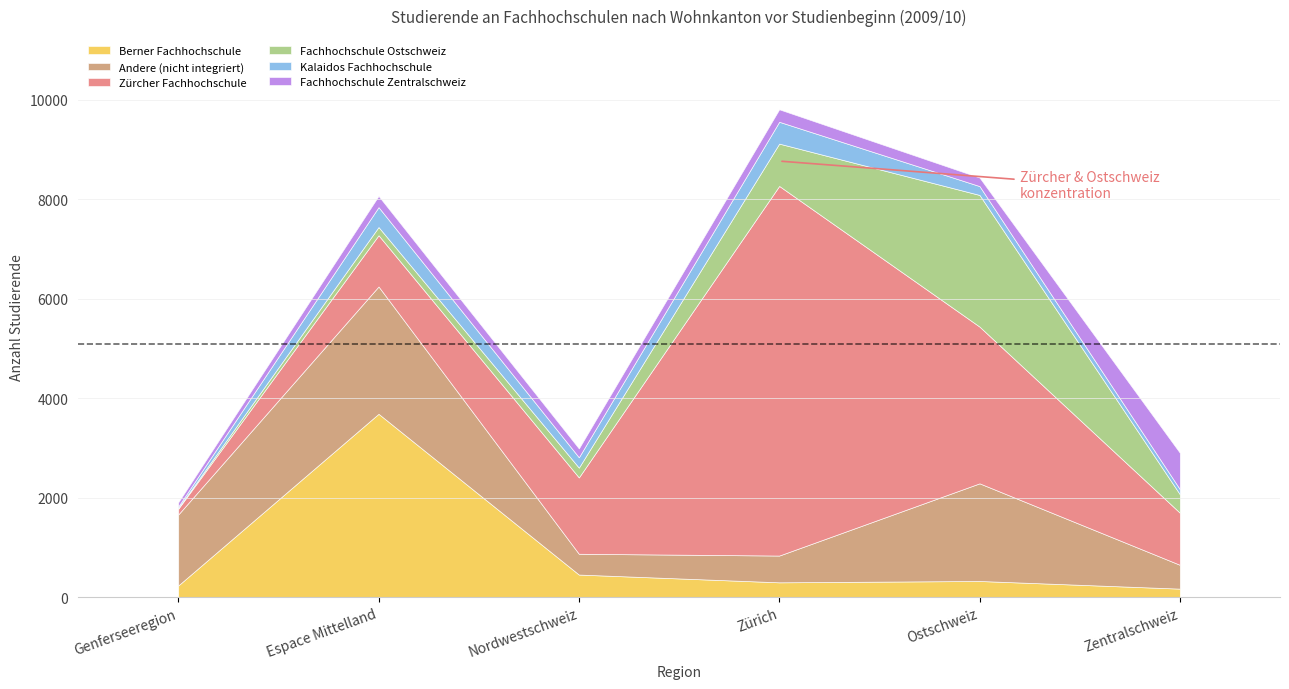

Reading left to right, extract all data points from this chart.

Berner Fachhochschule: Genferseeregion=235	Espace Mittelland=3687	Nordwestschweiz=455	Zürich=299	Ostschweiz=326	Zentralschweiz=172
Andere (nicht integriert): Genferseeregion=1427	Espace Mittelland=2560	Nordwestschweiz=418	Zürich=538	Ostschweiz=1963	Zentralschweiz=479
Zürcher Fachhochschule: Genferseeregion=116	Espace Mittelland=1030	Nordwestschweiz=1535	Zürich=7431	Ostschweiz=3151	Zentralschweiz=1047
Fachhochschule Ostschweiz: Genferseeregion=14	Espace Mittelland=165	Nordwestschweiz=197	Zürich=851	Ostschweiz=2647	Zentralschweiz=372
Kalaidos Fachhochschule: Genferseeregion=30	Espace Mittelland=400	Nordwestschweiz=208	Zürich=439	Ostschweiz=178	Zentralschweiz=102
Fachhochschule Zentralschweiz: Genferseeregion=85	Espace Mittelland=226	Nordwestschweiz=178	Zürich=251	Ostschweiz=172	Zentralschweiz=732